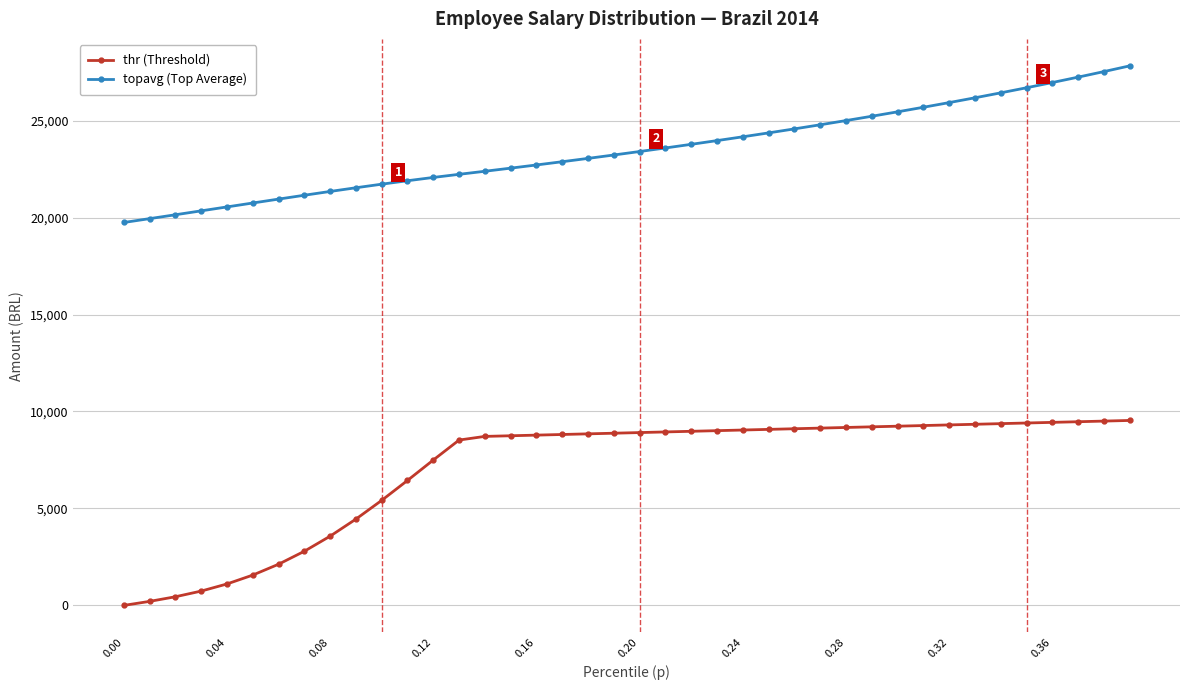

What is the value of the thr (Threshold) point at the 39th from the left?

9505.2